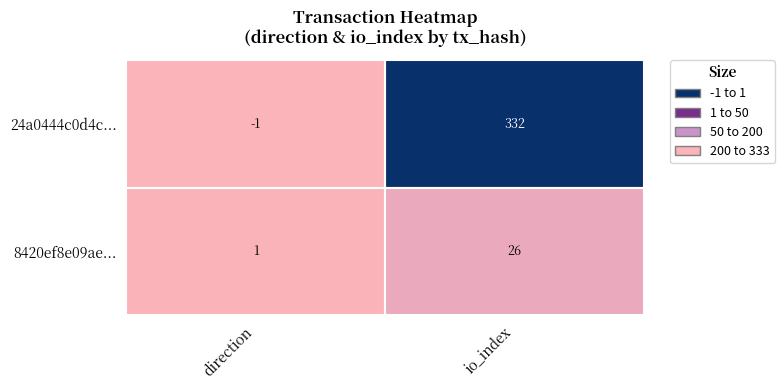

List the series in order of their peak value, highest first.

24a0444c0d4c..., 8420ef8e09ae...